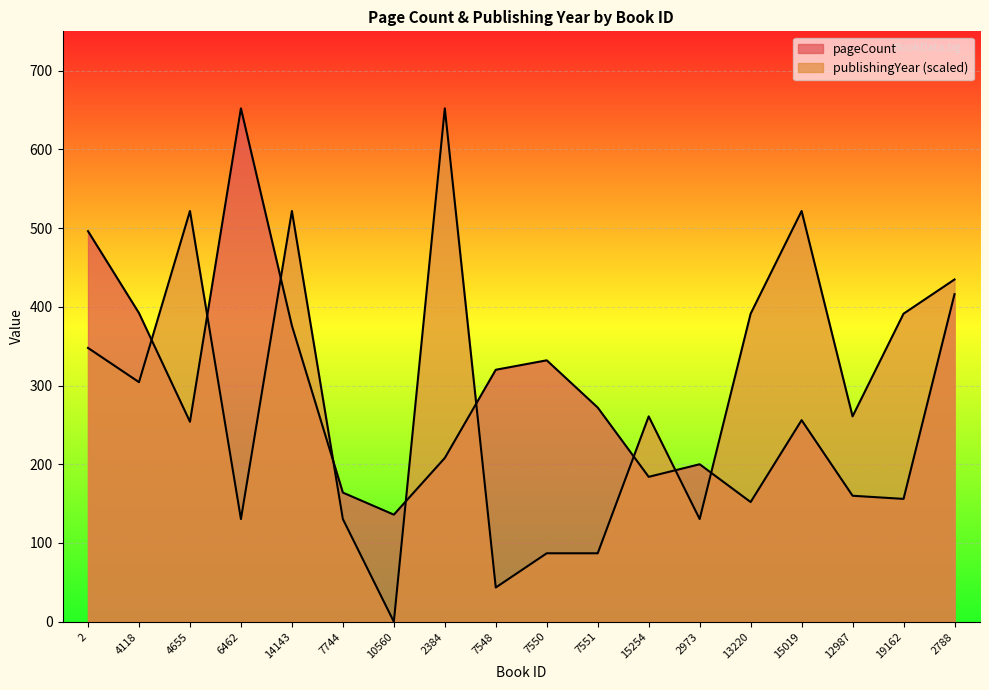

At how many categories does at least one series exceed 31?

18